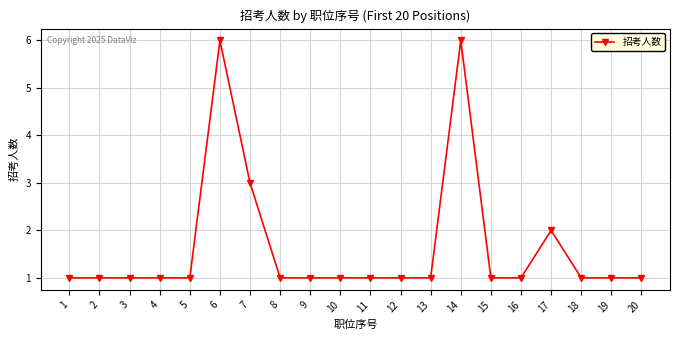

Is this an area chart (filled region under the line)?

No